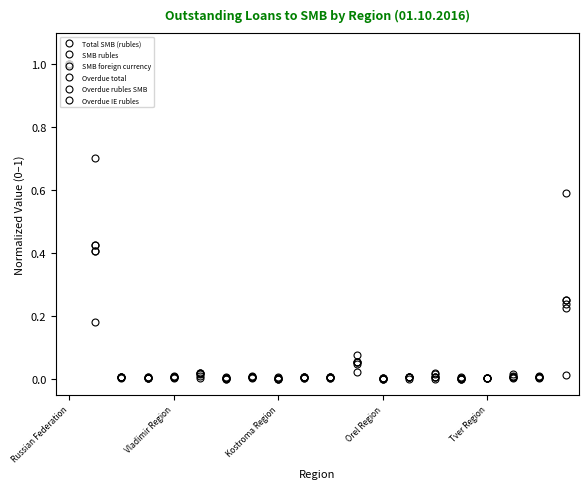

Is this an area chart (filled region under the line)?

No